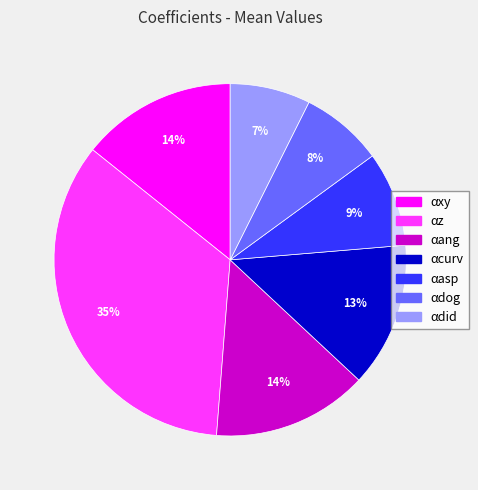

Approximately how many times larger is the value at αdid compared to αz?

0.2